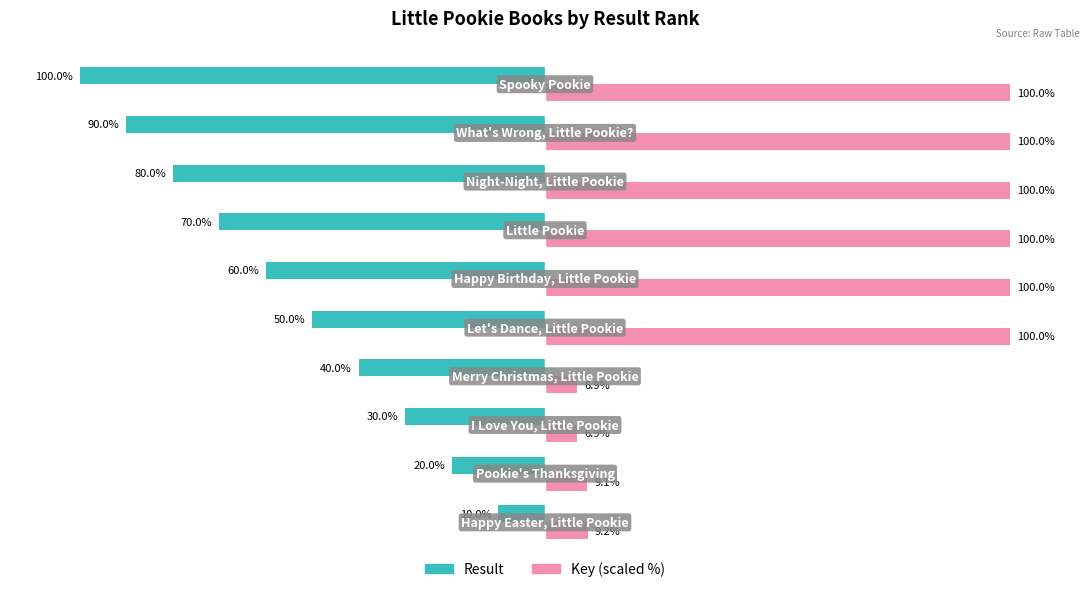

Which series has the largest total across all categories?

Key (scaled %)